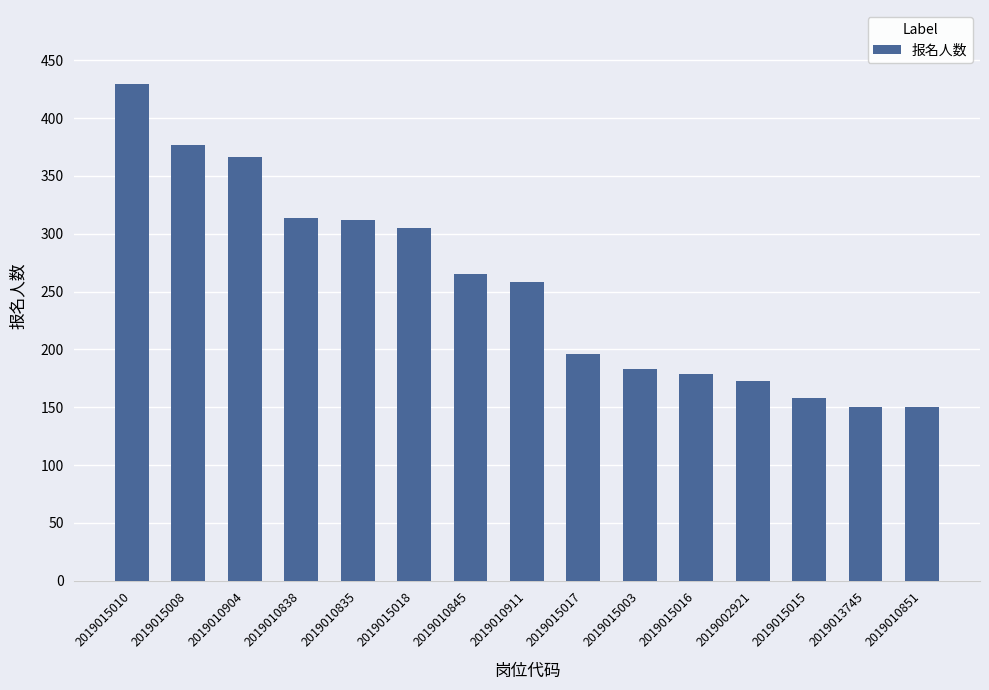

Does the chart contain stacked bars?

No